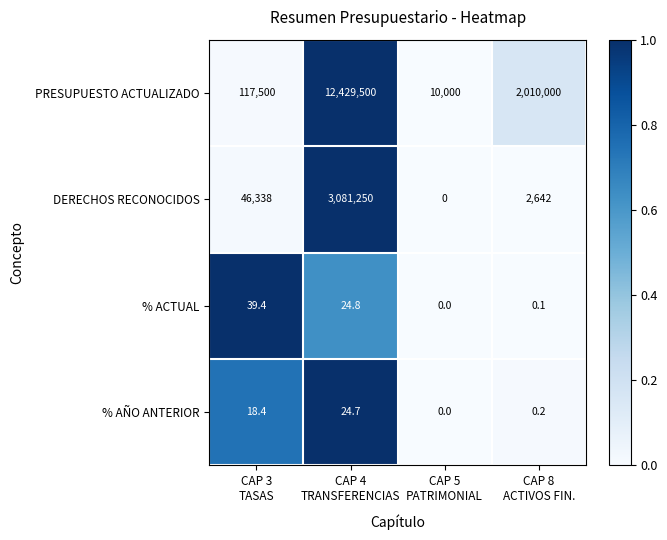

Which series has the largest range (max minus min)?

PRESUPUESTO ACTUALIZADO